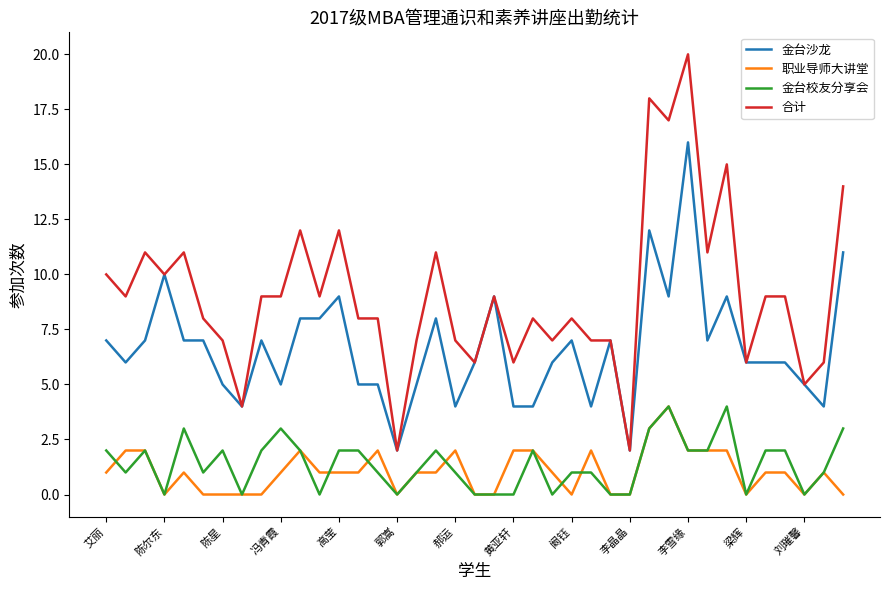

True or false: 职业导师大讲堂 and 金台沙龙 cross at least once.

False